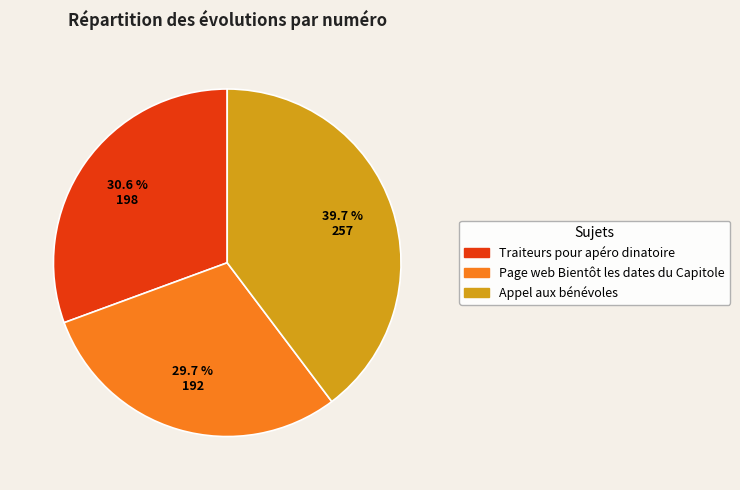

To the nearest percent, what percentage of the pie is Appel aux bénévoles?

40%